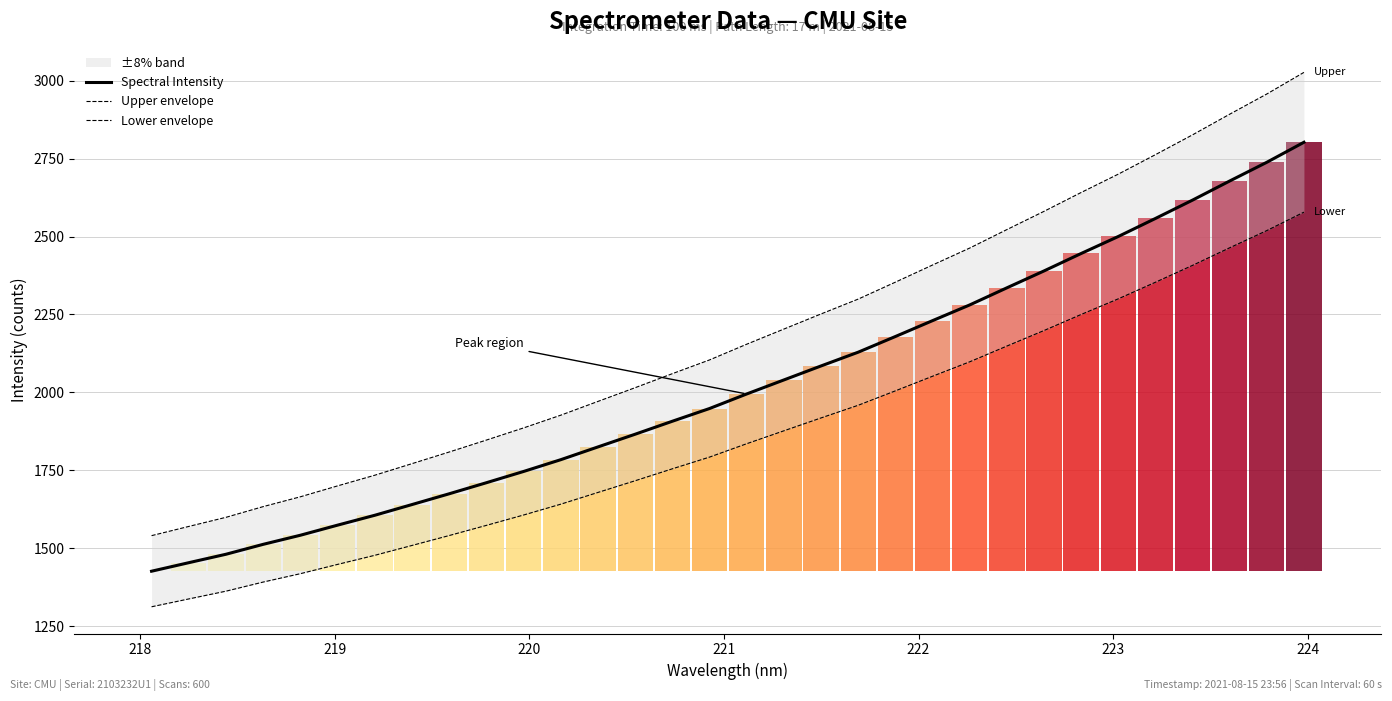

What is the difference between the maximum and minimum values in the Spectral Intensity series?

1376.2